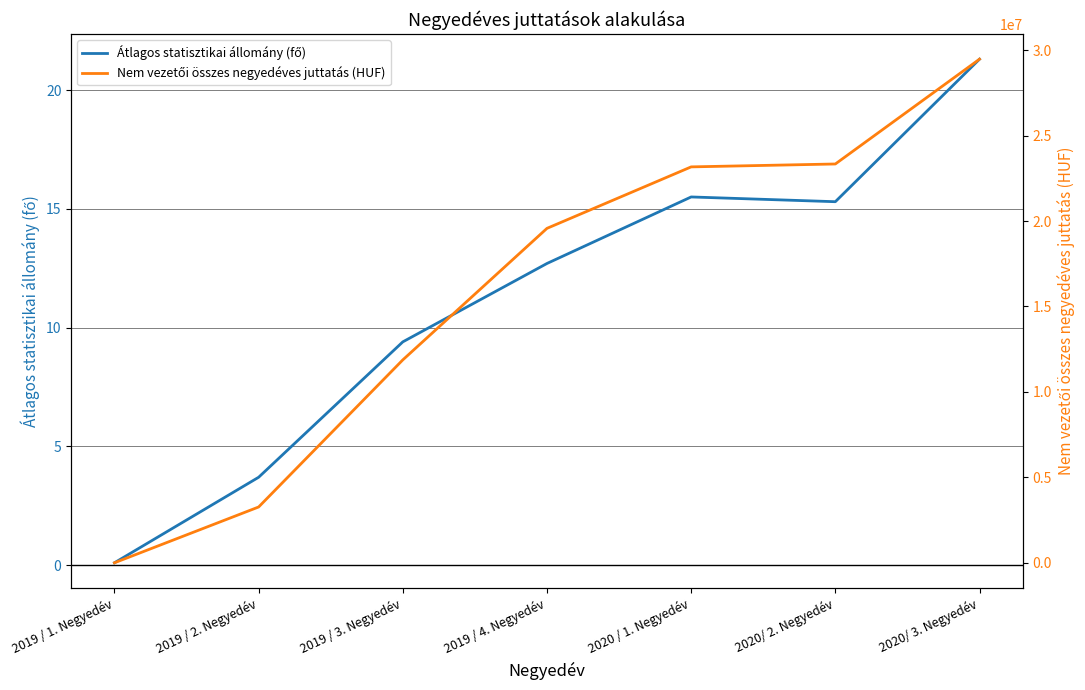

Which series has the largest range (max minus min)?

Nem vezetői összes negyedéves juttatás (HUF)